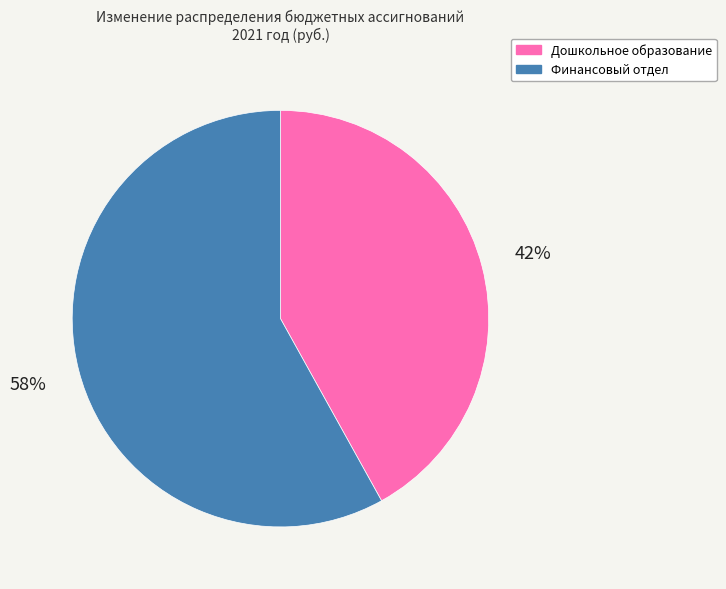

Do Финансовый отдел and Дошкольное образование together represent more than half of the pie?

Yes